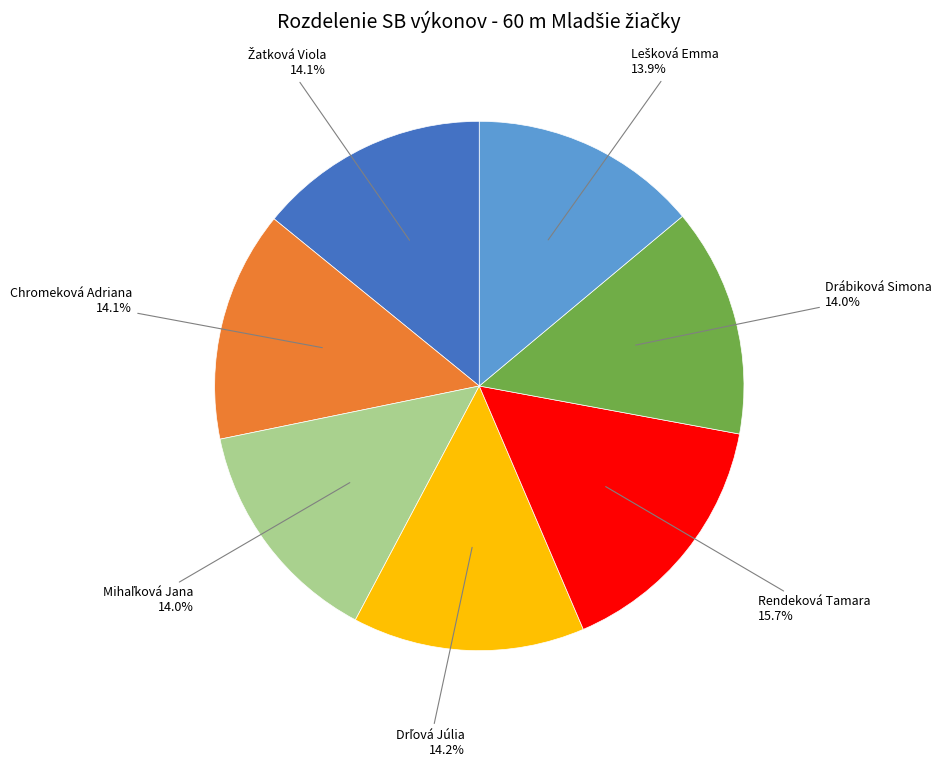

To the nearest percent, what is the difference between the largest and smallest slice percentages?

2%